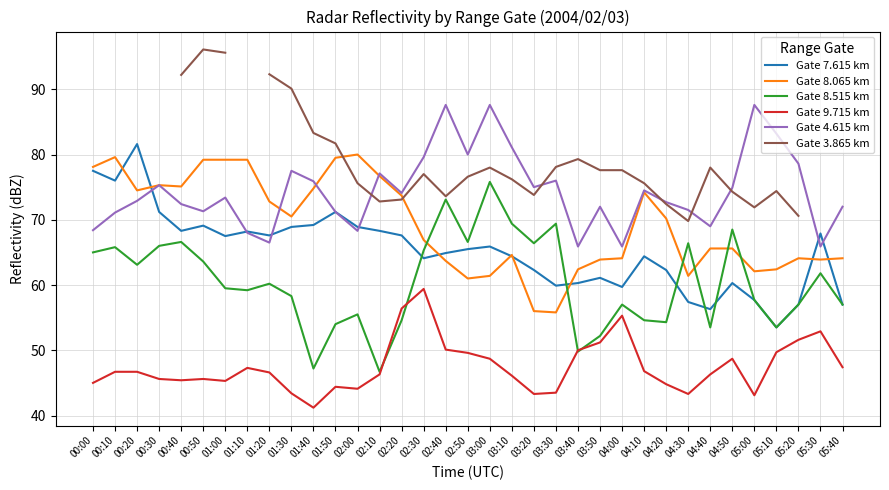

What is the smallest value displayed?

41.2